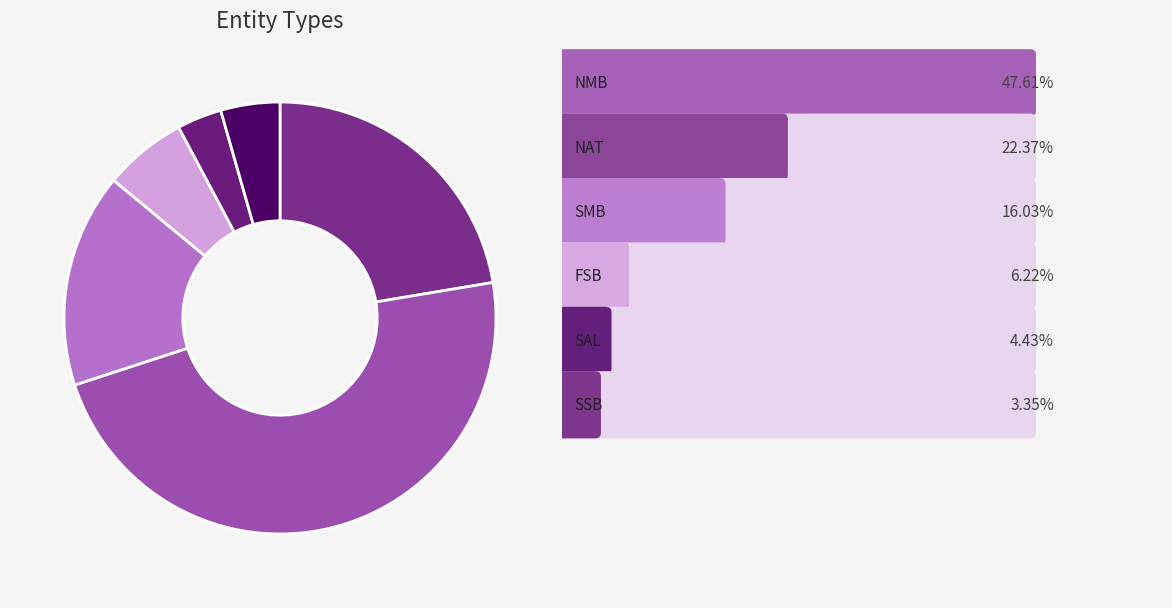

Which category has the smallest portion of the pie?

SSB